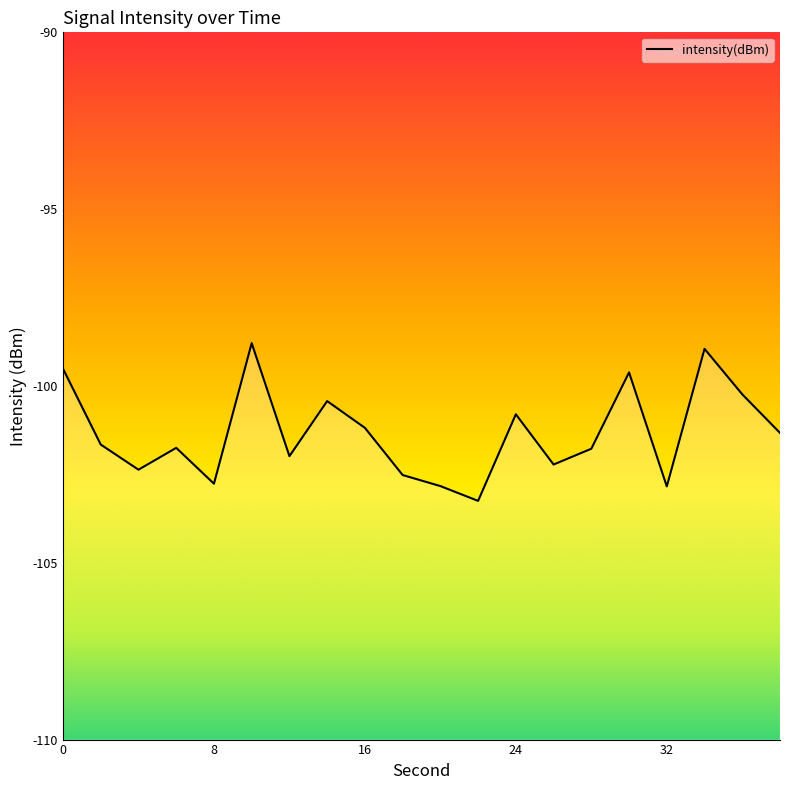

What is the change in value from 2 to 10?

+2.9